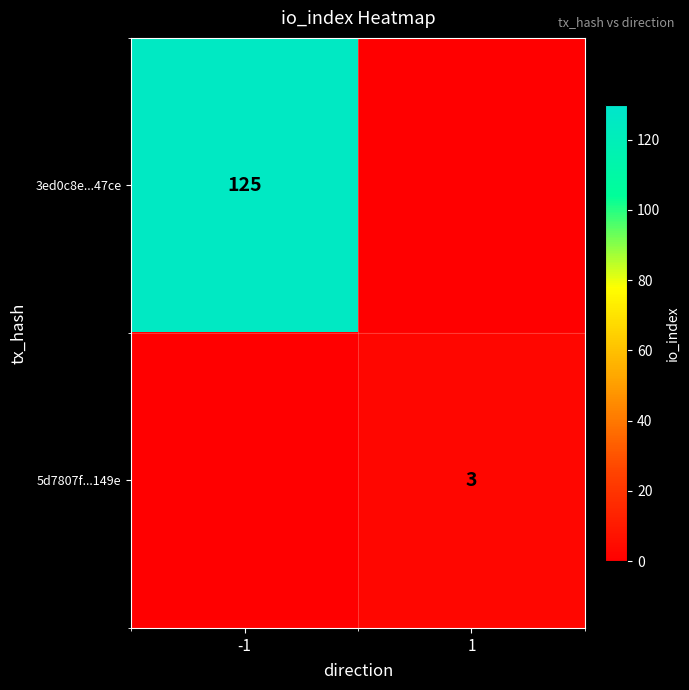

True or false: 5d7807f...149e has a value of 3 at 1.

True